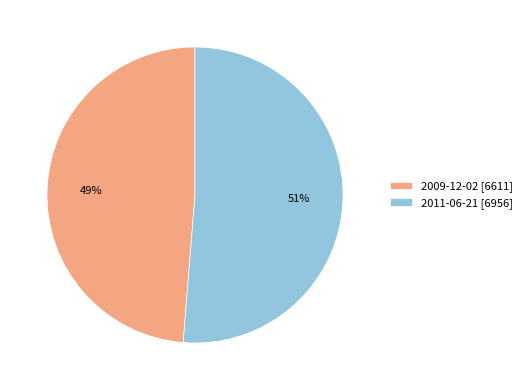

Do 2011-06-21 [6956] and 2009-12-02 [6611] together represent more than half of the pie?

Yes